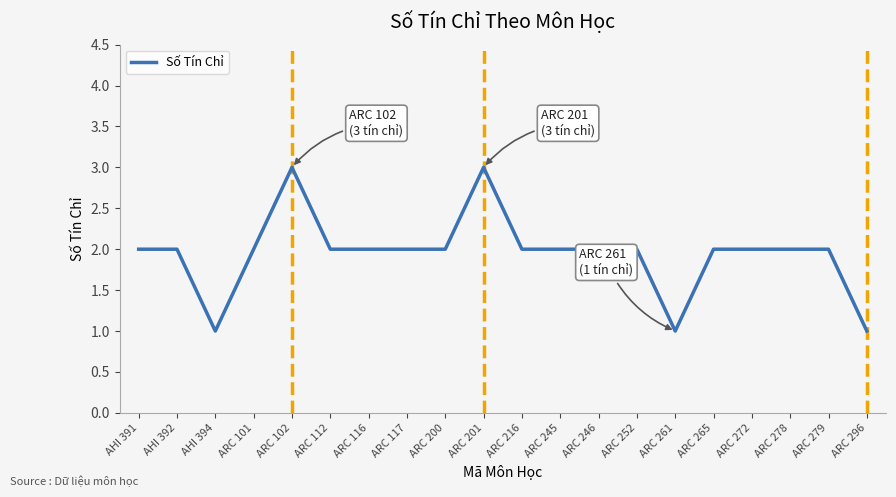

What position from the right is ARC 201?

11